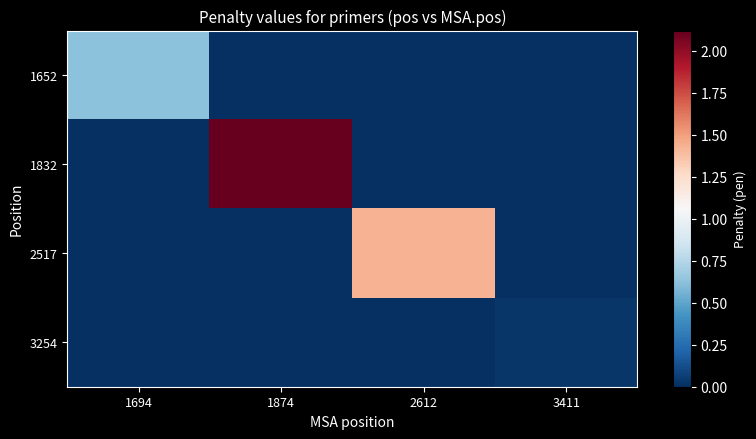

Rank the series by their average value, from lowest to highest.

3254, 1652, 2517, 1832